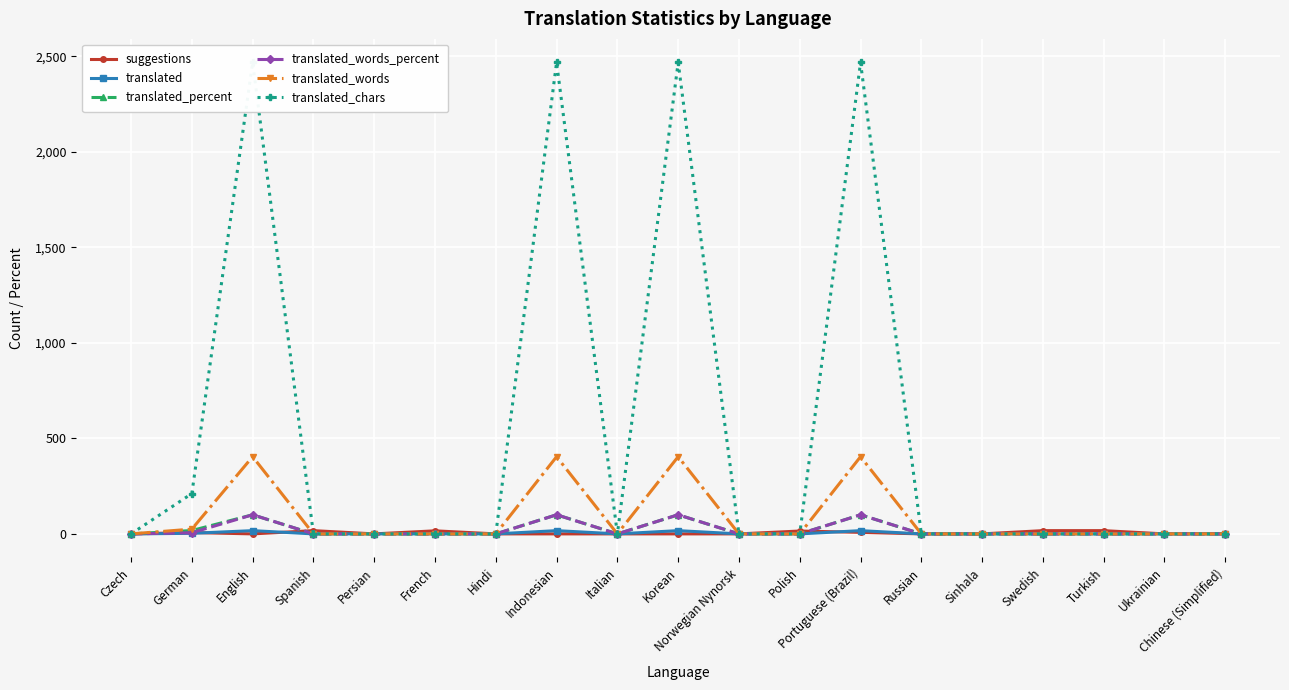

What is the difference between the maximum and minimum values in the translated series?

17.0